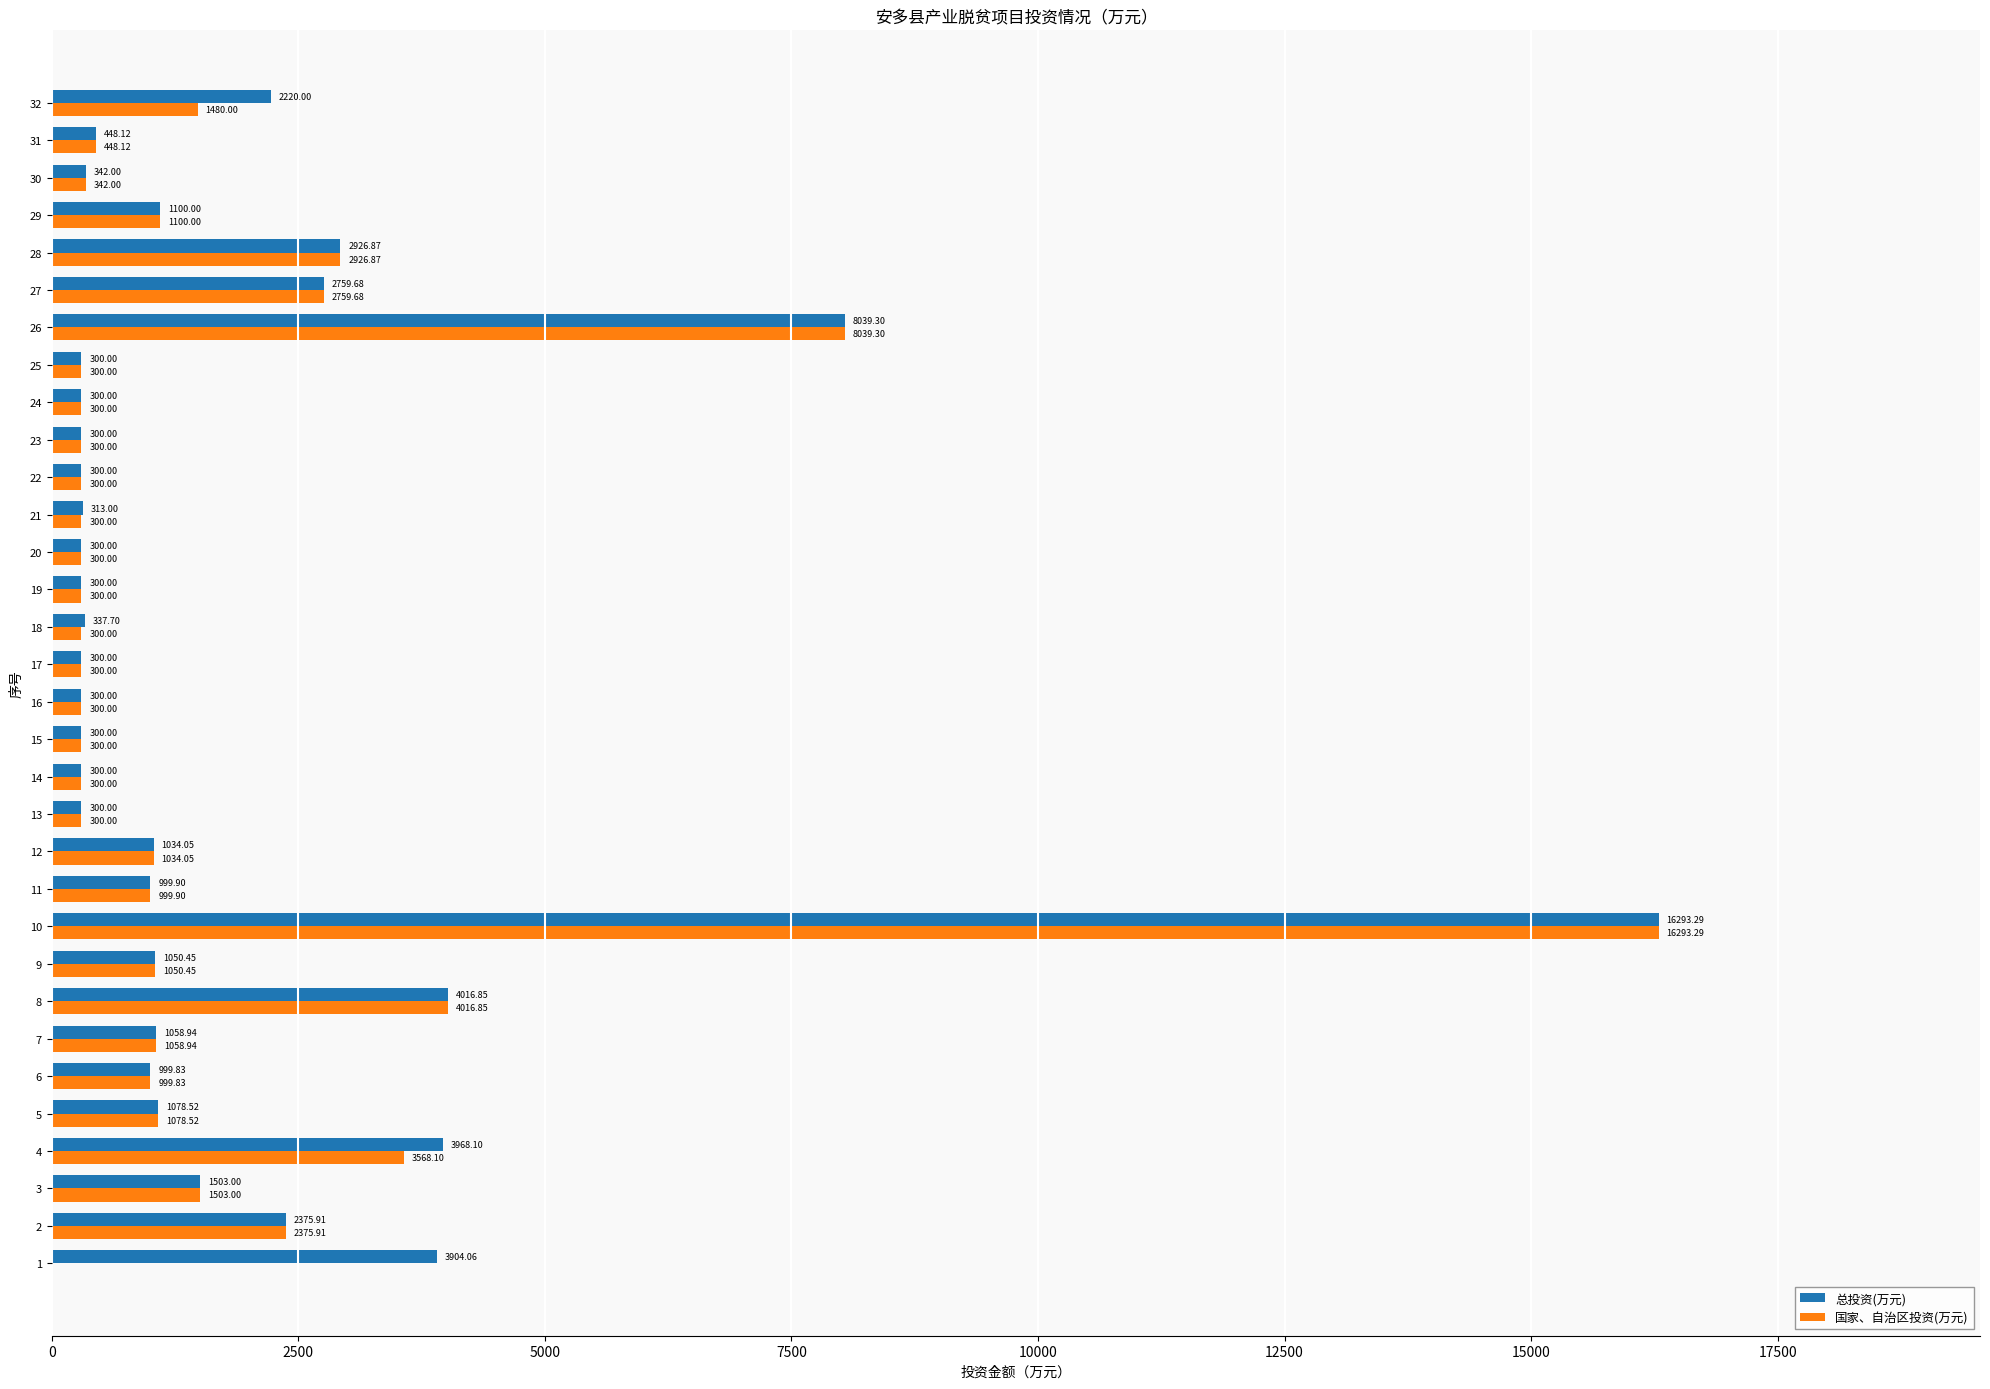

What is the total value across all series at 28?

5853.7